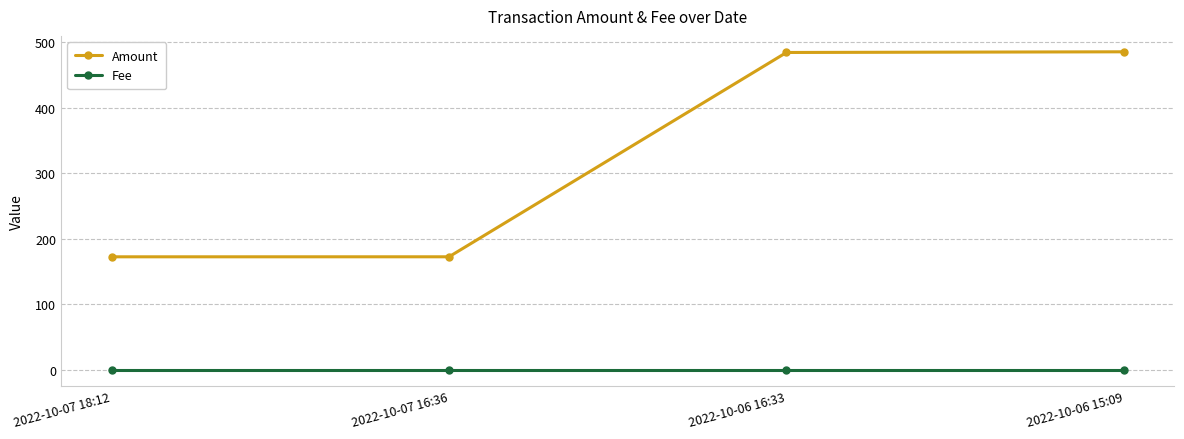

Rank the series at 2022-10-06 16:33 from lowest to highest value.

Fee, Amount